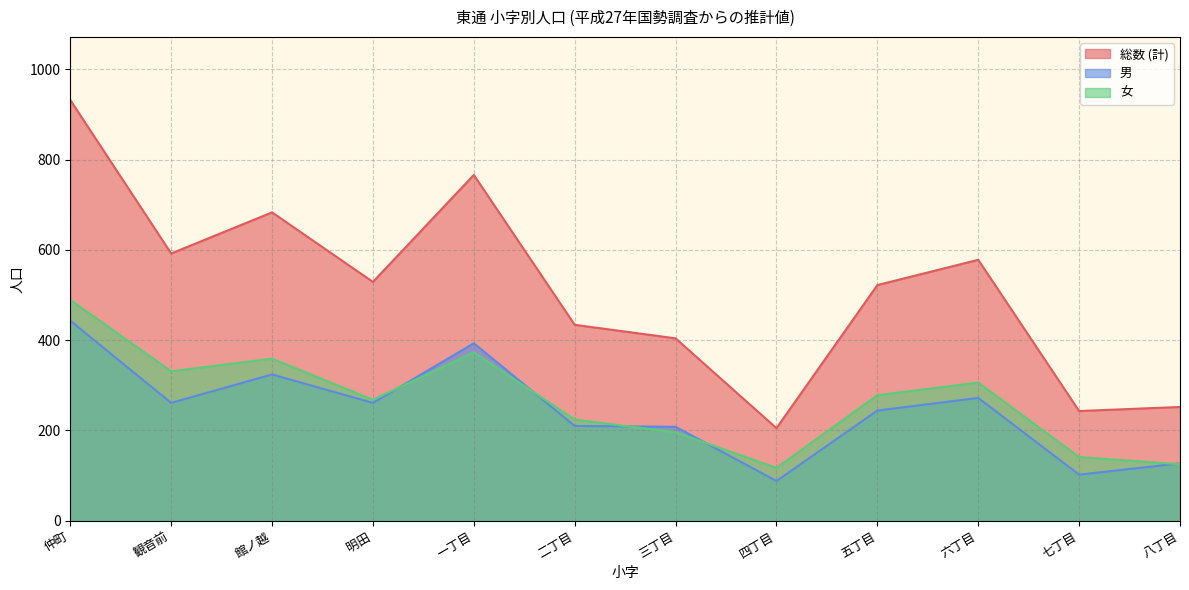

What is the difference between the second highest and minimum values in the 総数 (計) series?

561